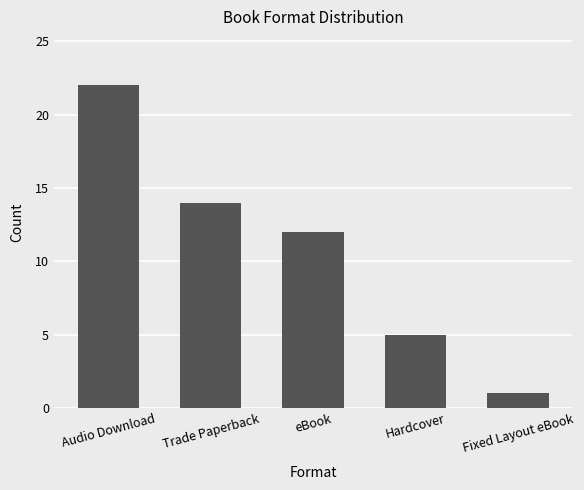

Rank the categories by value from lowest to highest.

Fixed Layout eBook, Hardcover, eBook, Trade Paperback, Audio Download